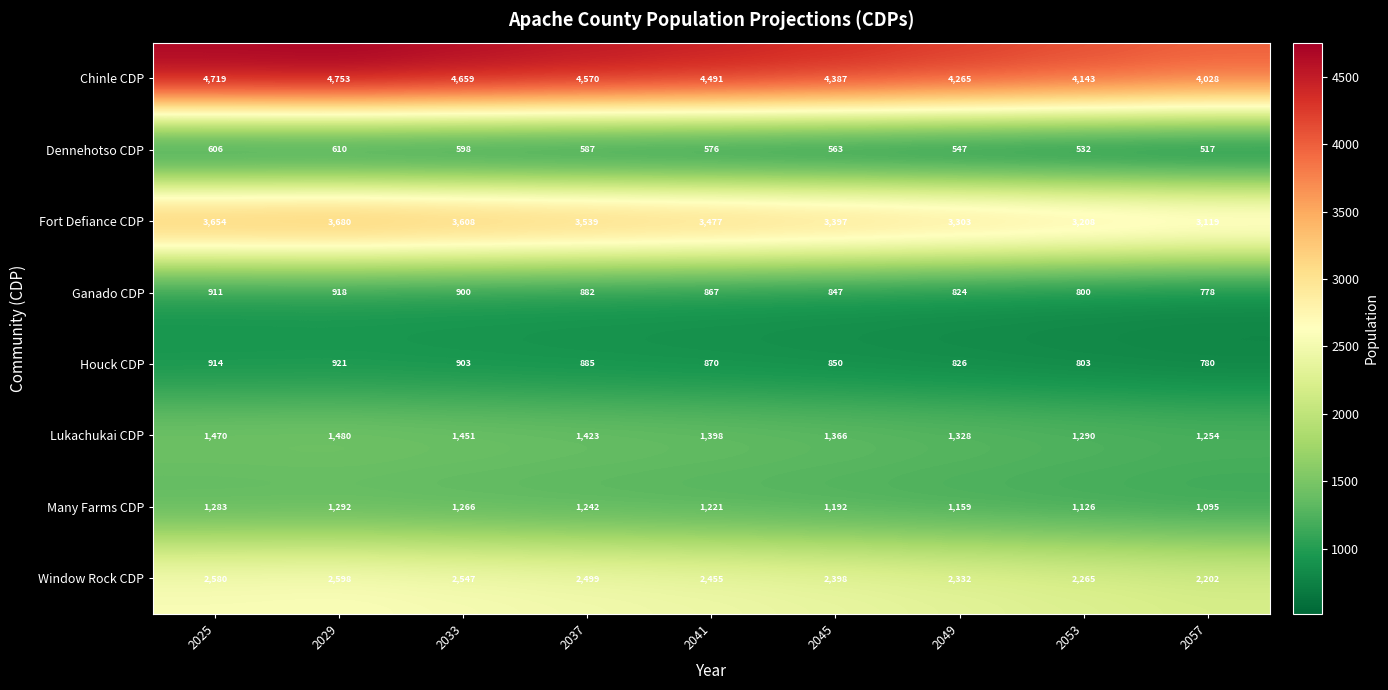

At which category does the chart reach its minimum across all series?

2057